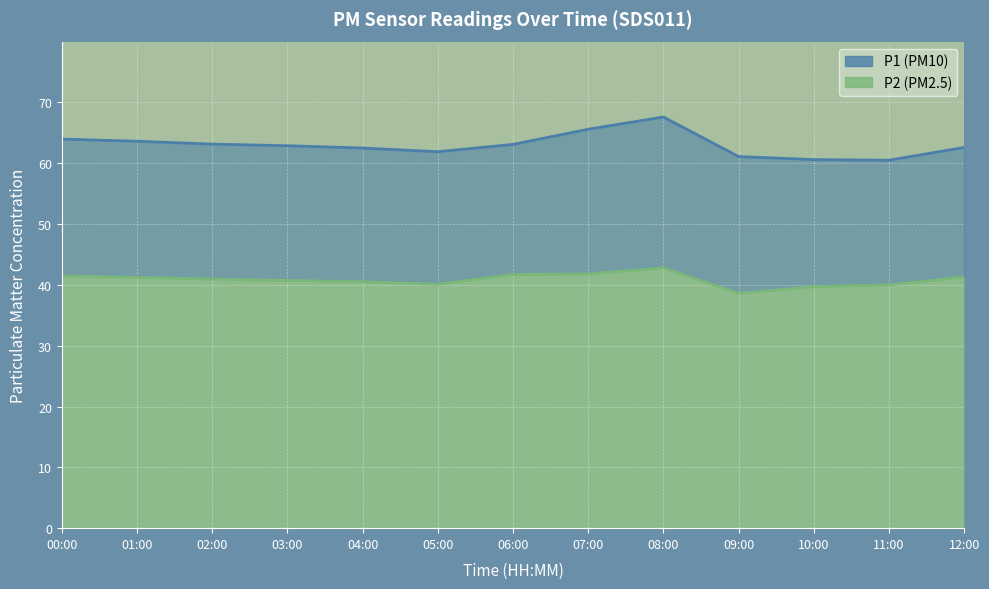

How many data points in P2 are less than 40?

2